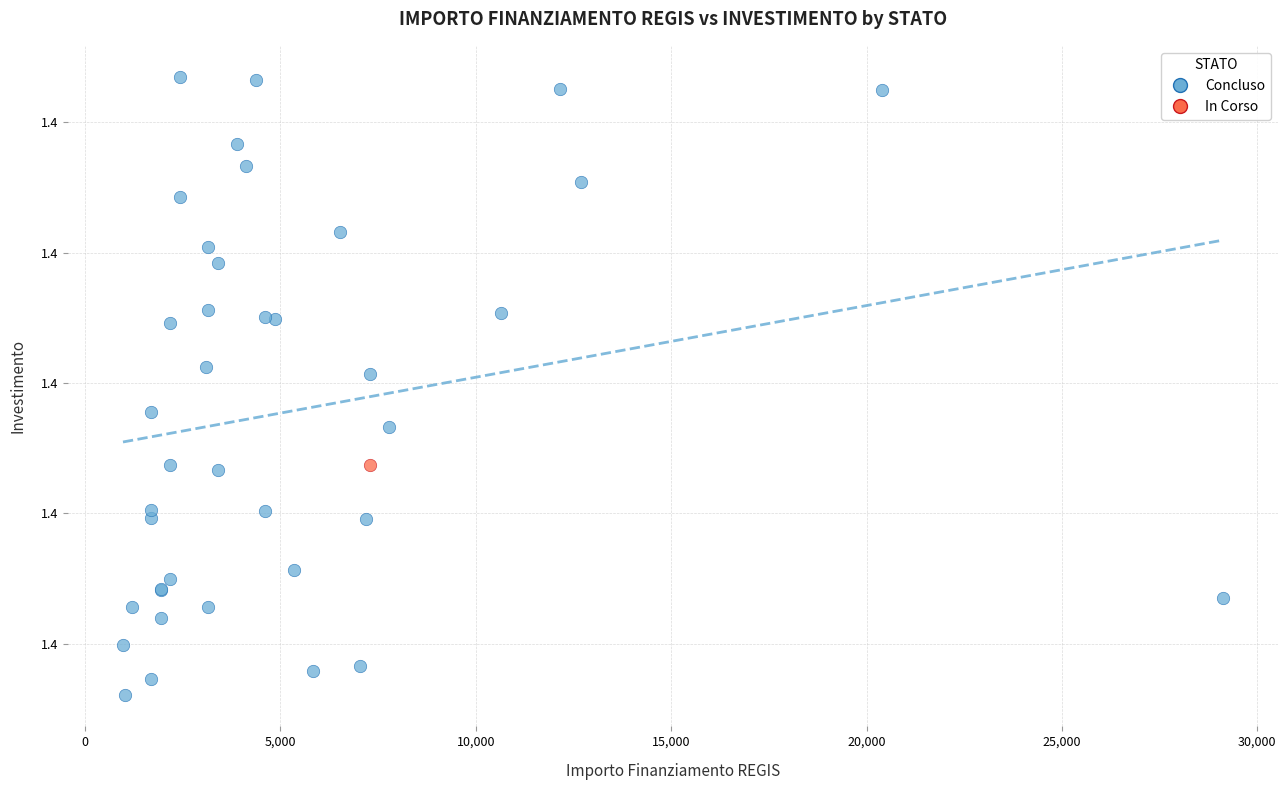

What are all the series names shown in the legend?

Concluso, In Corso